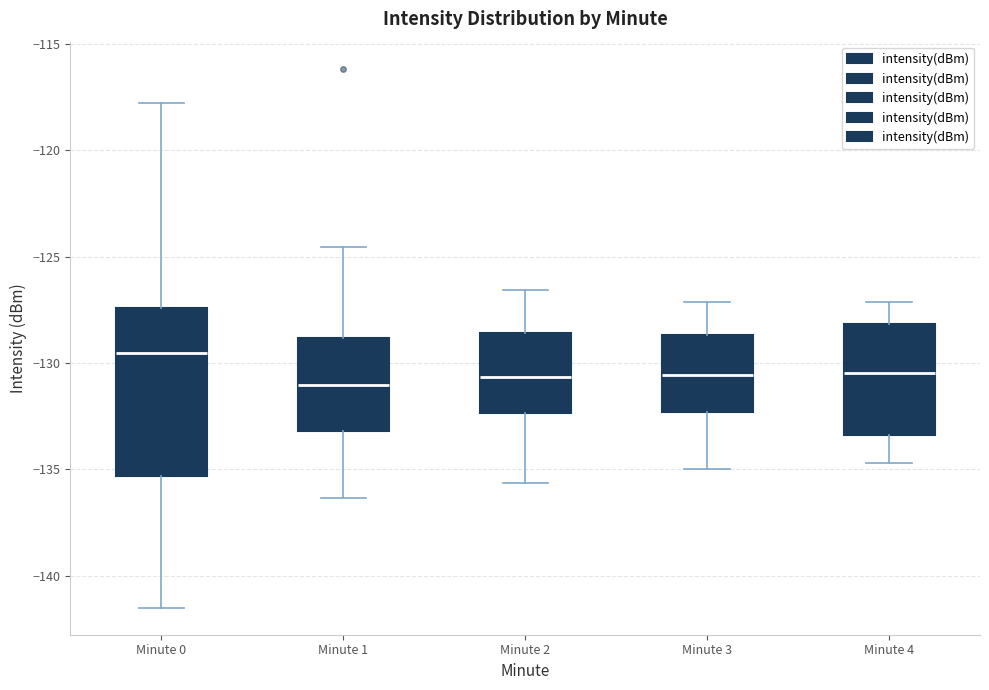

Comparing the boxes themselves (not the whiskers), which one is the tallest?

Minute 0